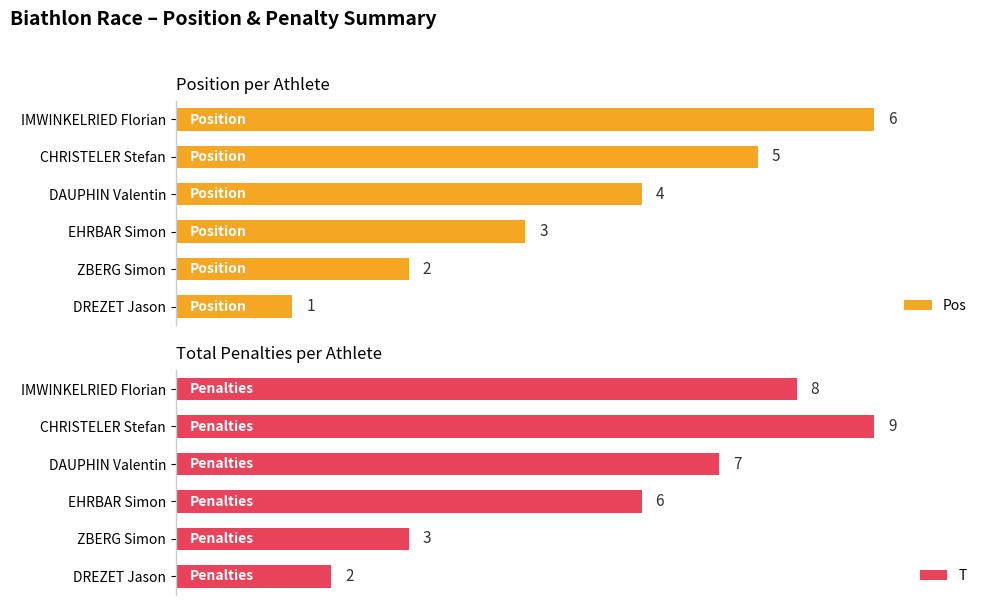

Rank the categories by T value from highest to lowest.

CHRISTELER Stefan, IMWINKELRIED Florian, DAUPHIN Valentin, EHRBAR Simon, ZBERG Simon, DREZET Jason